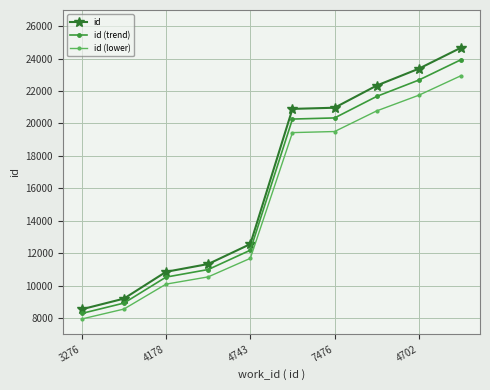

True or false: id (lower) has more than 2 interior local peaks.

False